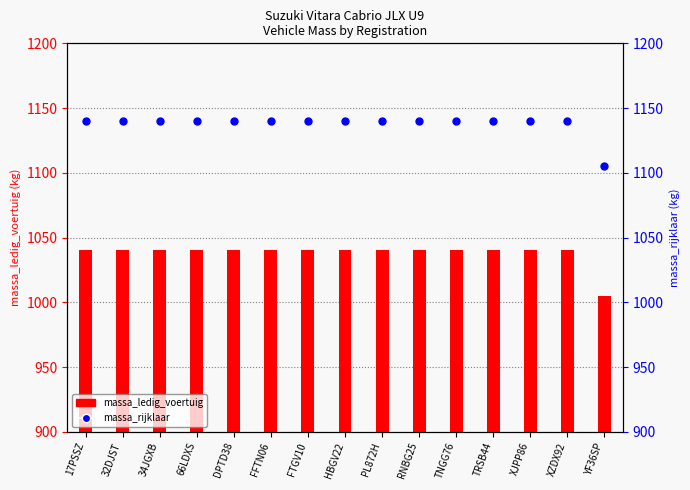

What is the total value across all series at 32DJST?

2180